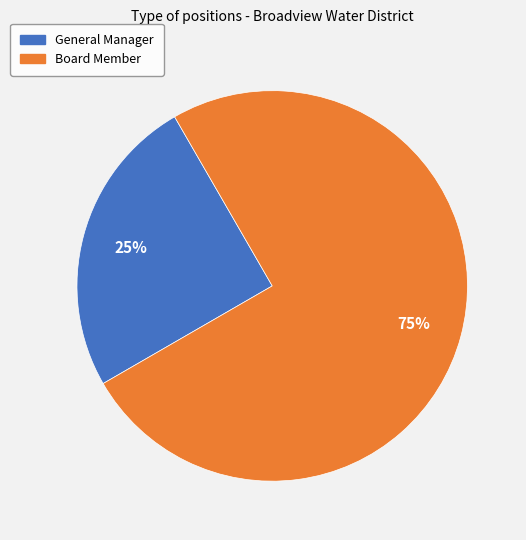

To the nearest percent, what is the average slice percentage?

50%